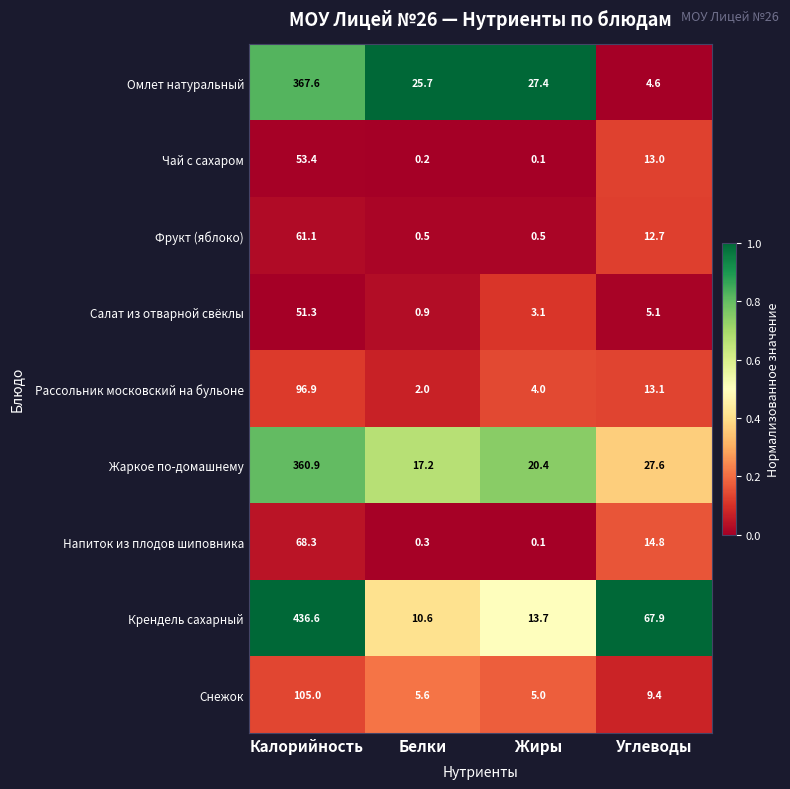

Between Калорийность and Жиры, which series saw the biggest shift?

Крендель сахарный